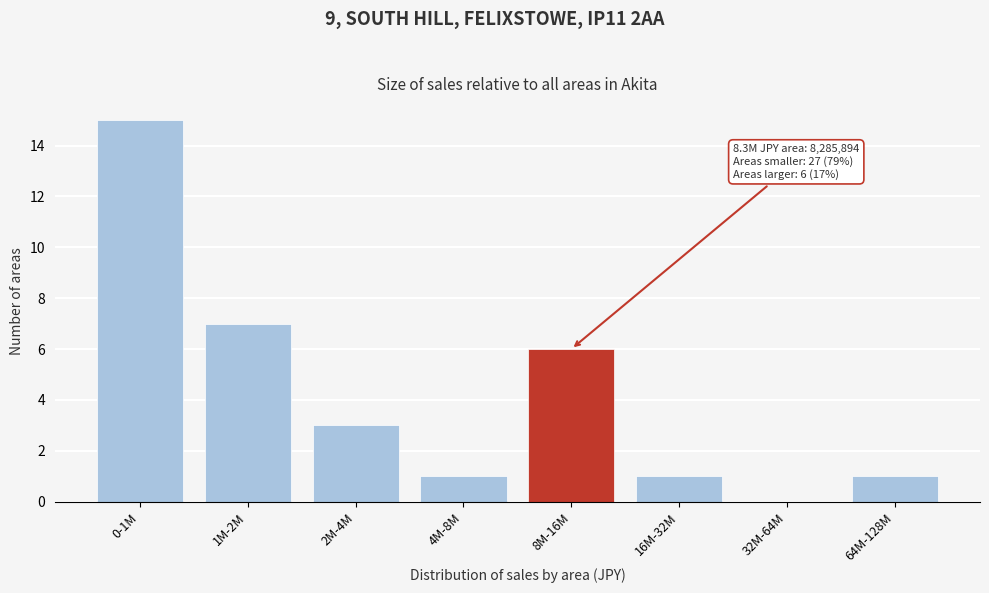

Reading left to right, extract all data points from this chart.

0-1M=15	1M-2M=7	2M-4M=3	4M-8M=1	8M-16M=6	16M-32M=1	32M-64M=0	64M-128M=1